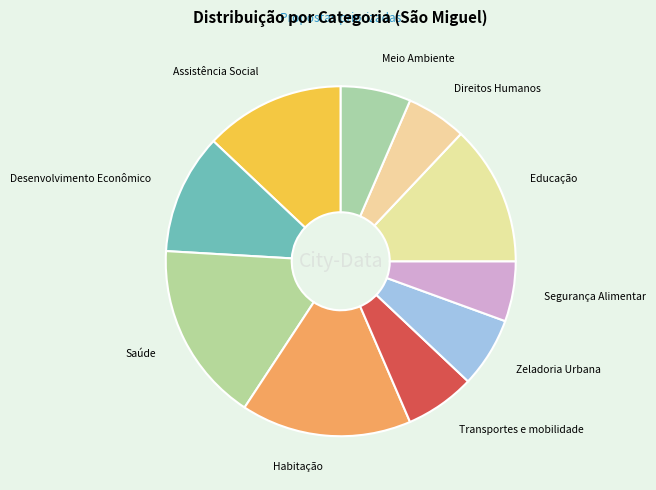

The Saúde slice represents 10% of the pie. True or false?

False